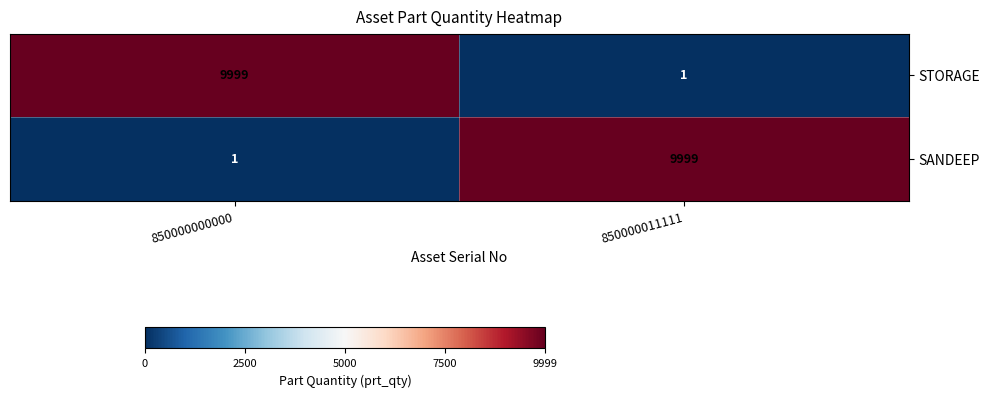

Reading left to right, list all the values displayed in this chart.

STORAGE: 9999	1
SANDEEP: 1	9999